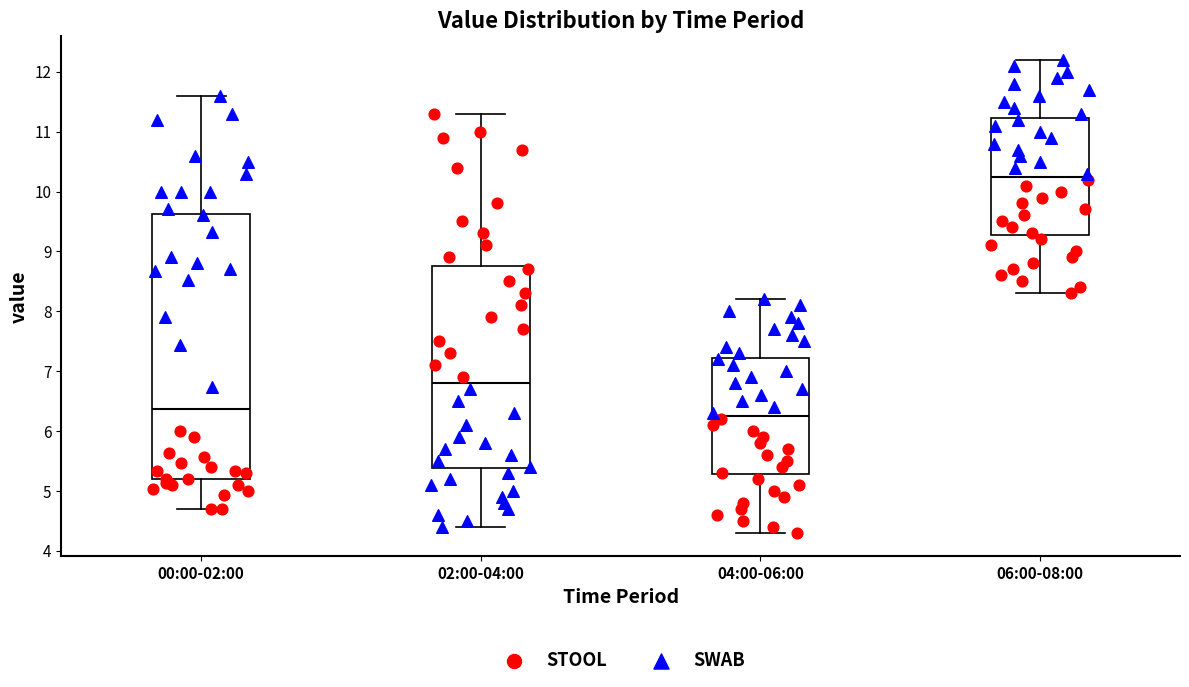

Where does the upper whisker of the box for 00:00-02:00 end on the y-axis? The values are not printed on the chart, so give them approximately, as read against the axis.

11.6